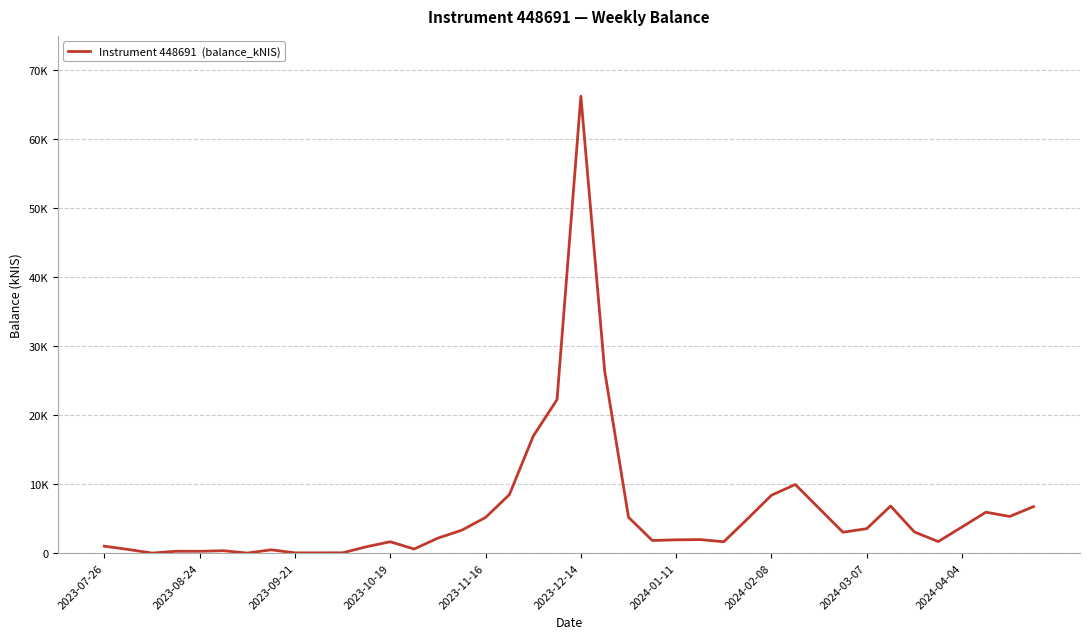

Does the chart display data point markers on the line(s)?

No